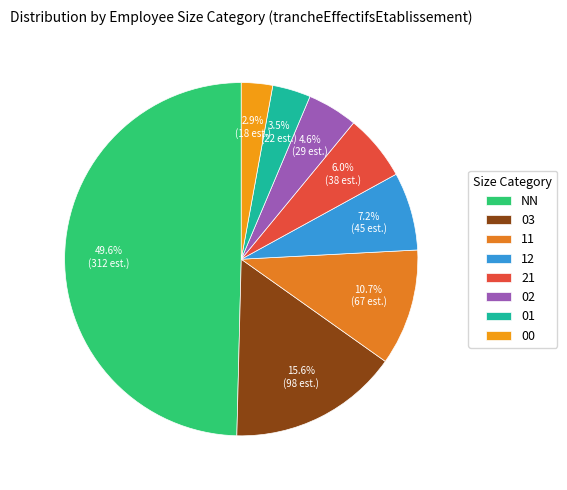

What is the total percentage of 00 and 11?

13.5%